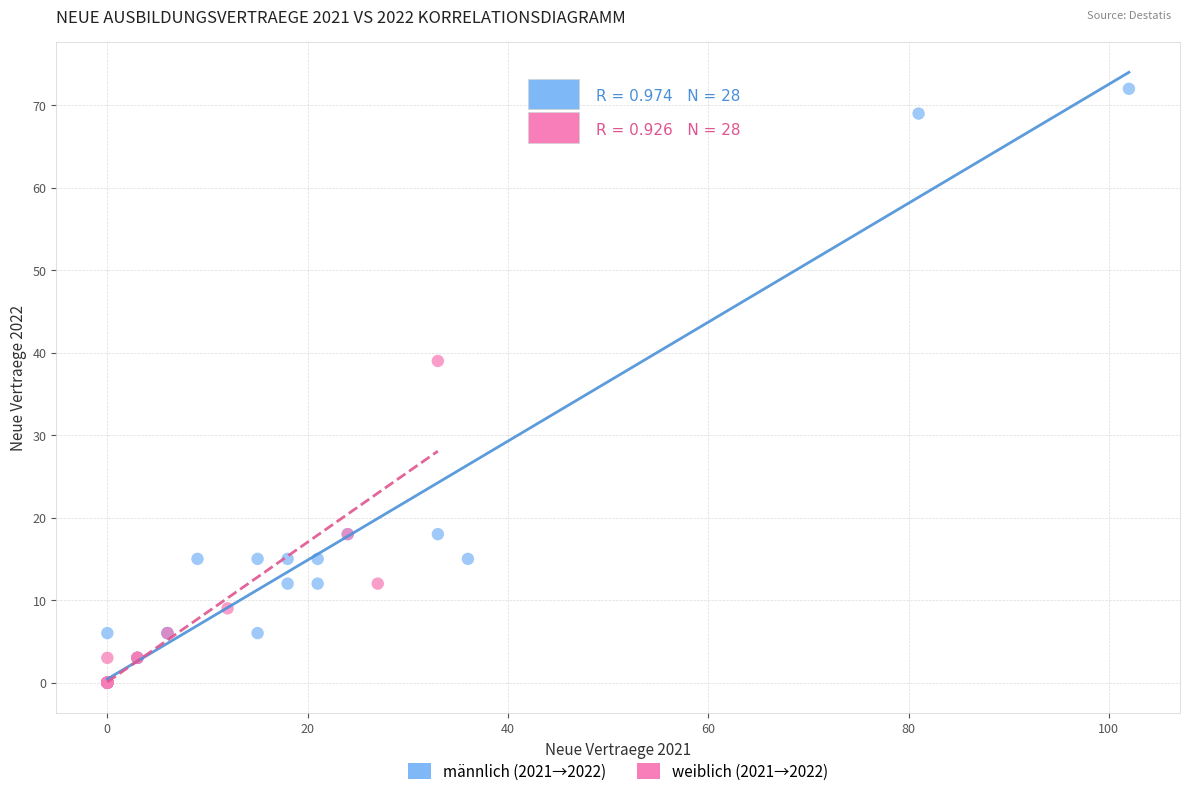

What are all the series names shown in the legend?

männlich (2021→2022), weiblich (2021→2022)